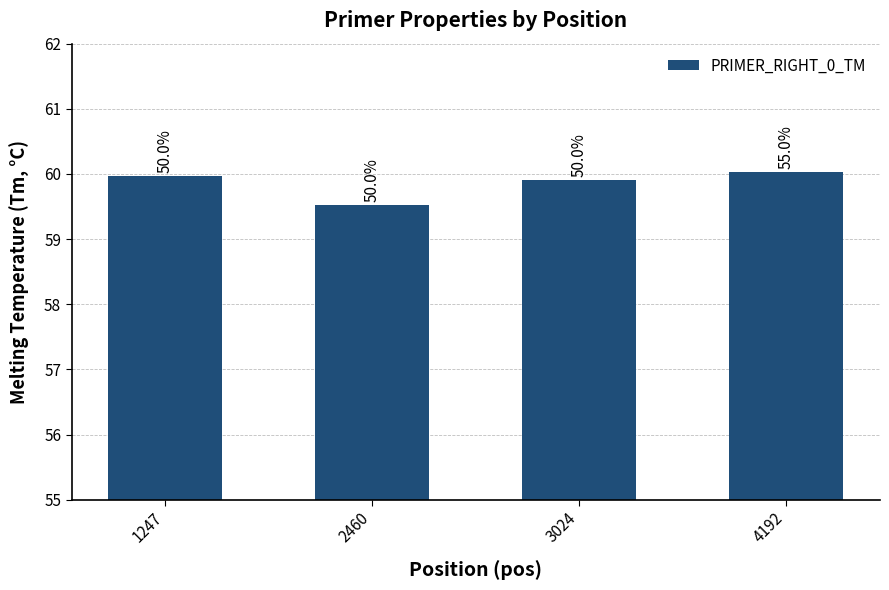

How many bars are there in total?

4